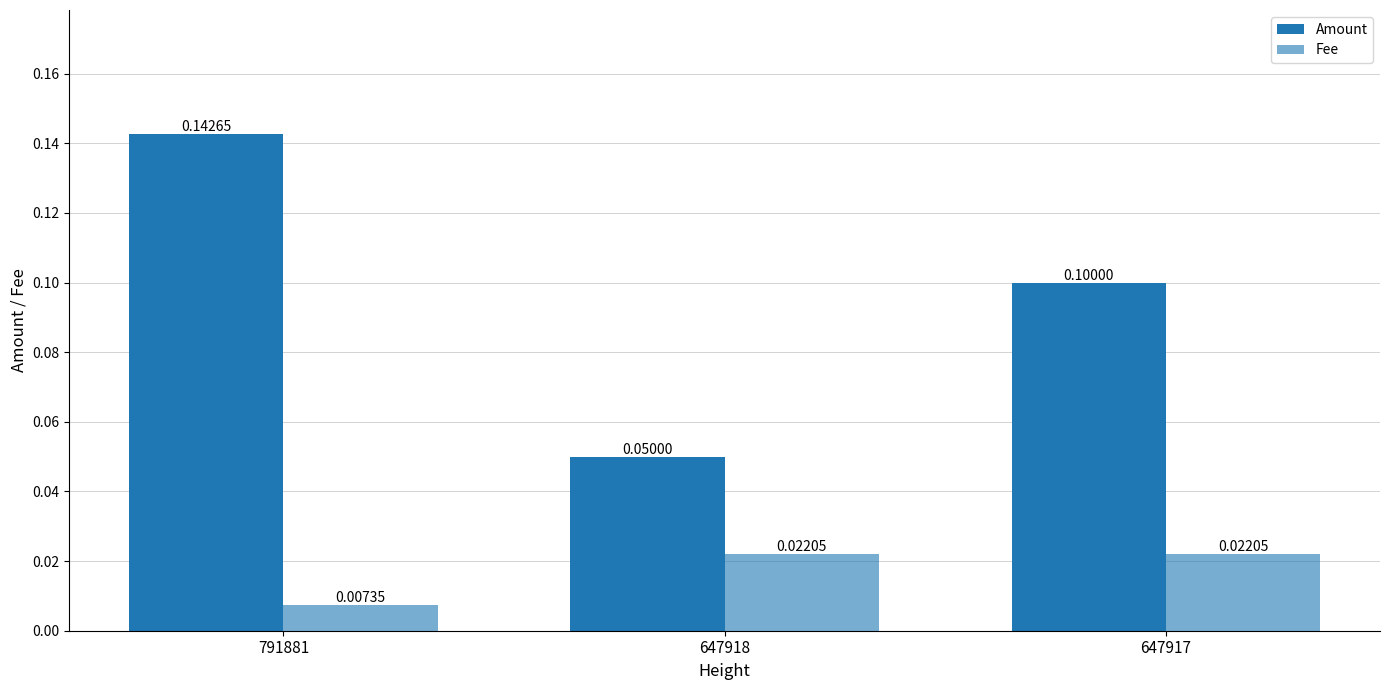

Which category has the lowest value across all series?

791881